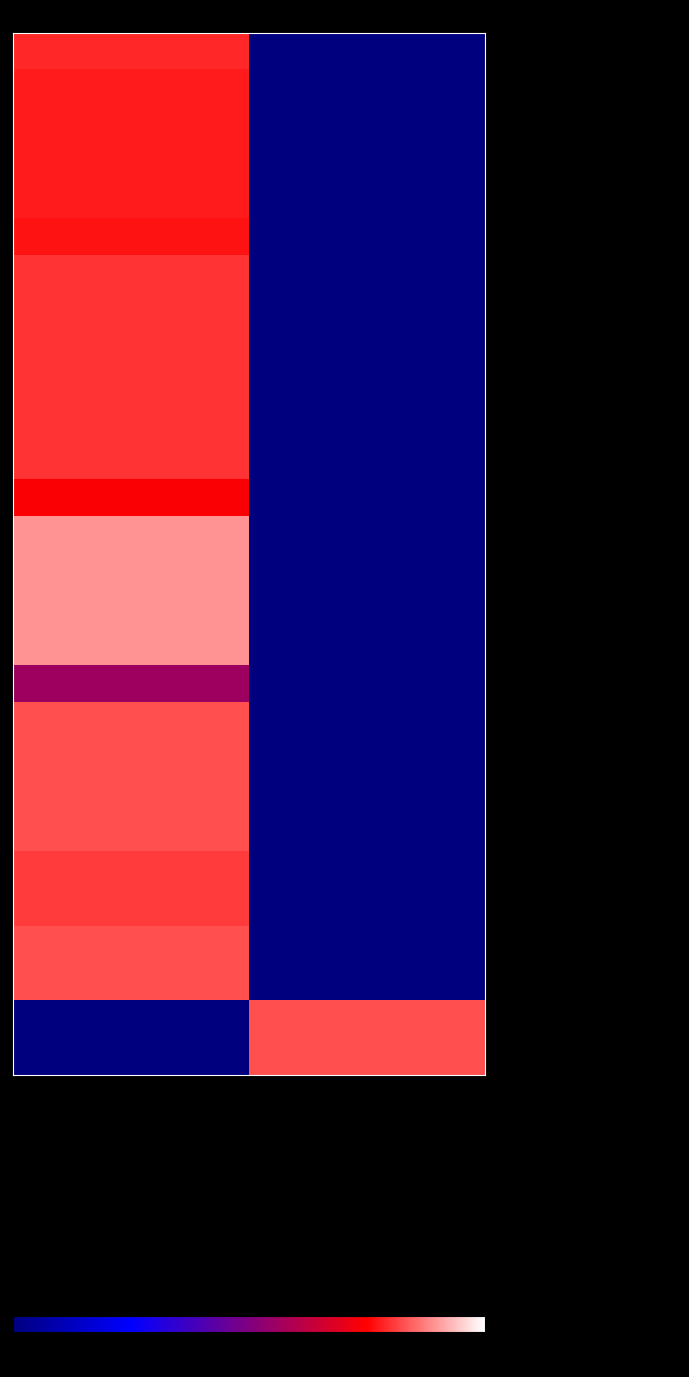

How many series are shown in this chart?

28